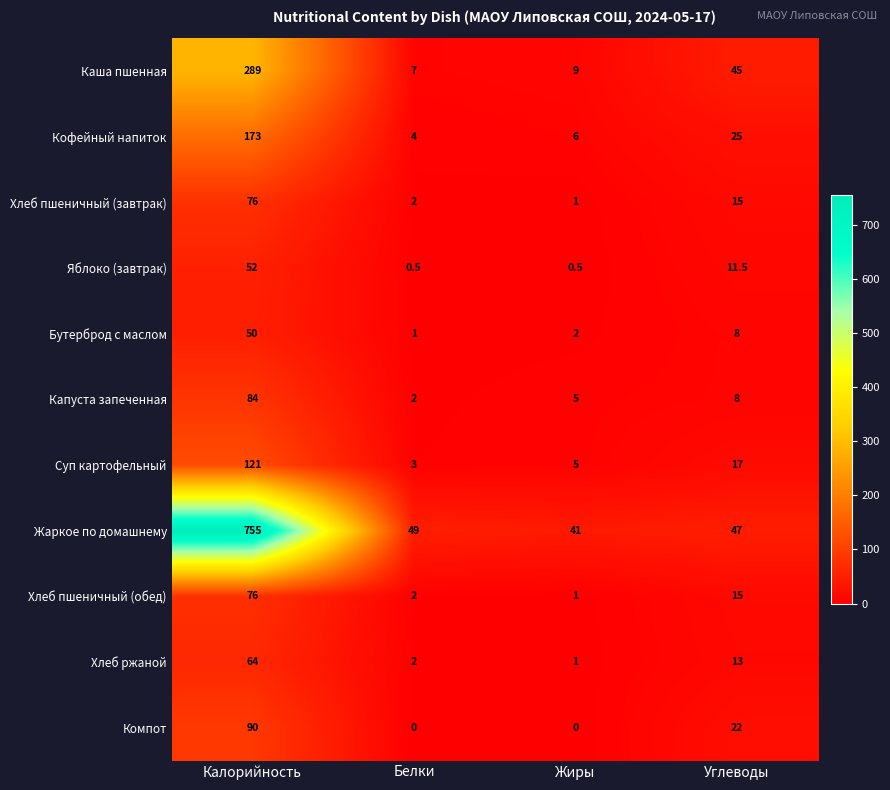

What is the total value across all series at Жиры?

71.5